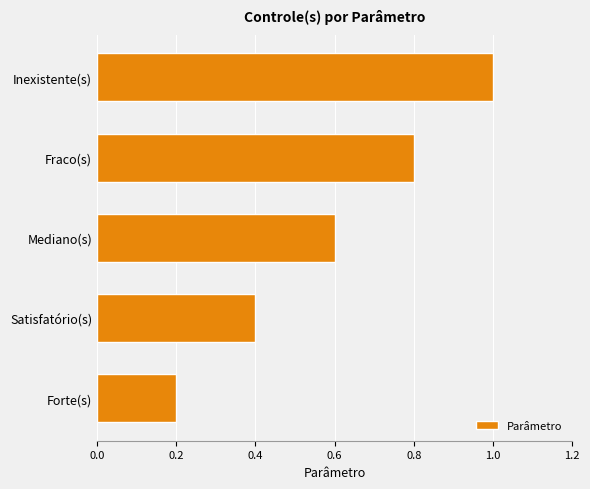

Reading top to bottom, what are all the values shown in this chart?

1.0	0.8	0.6	0.4	0.2